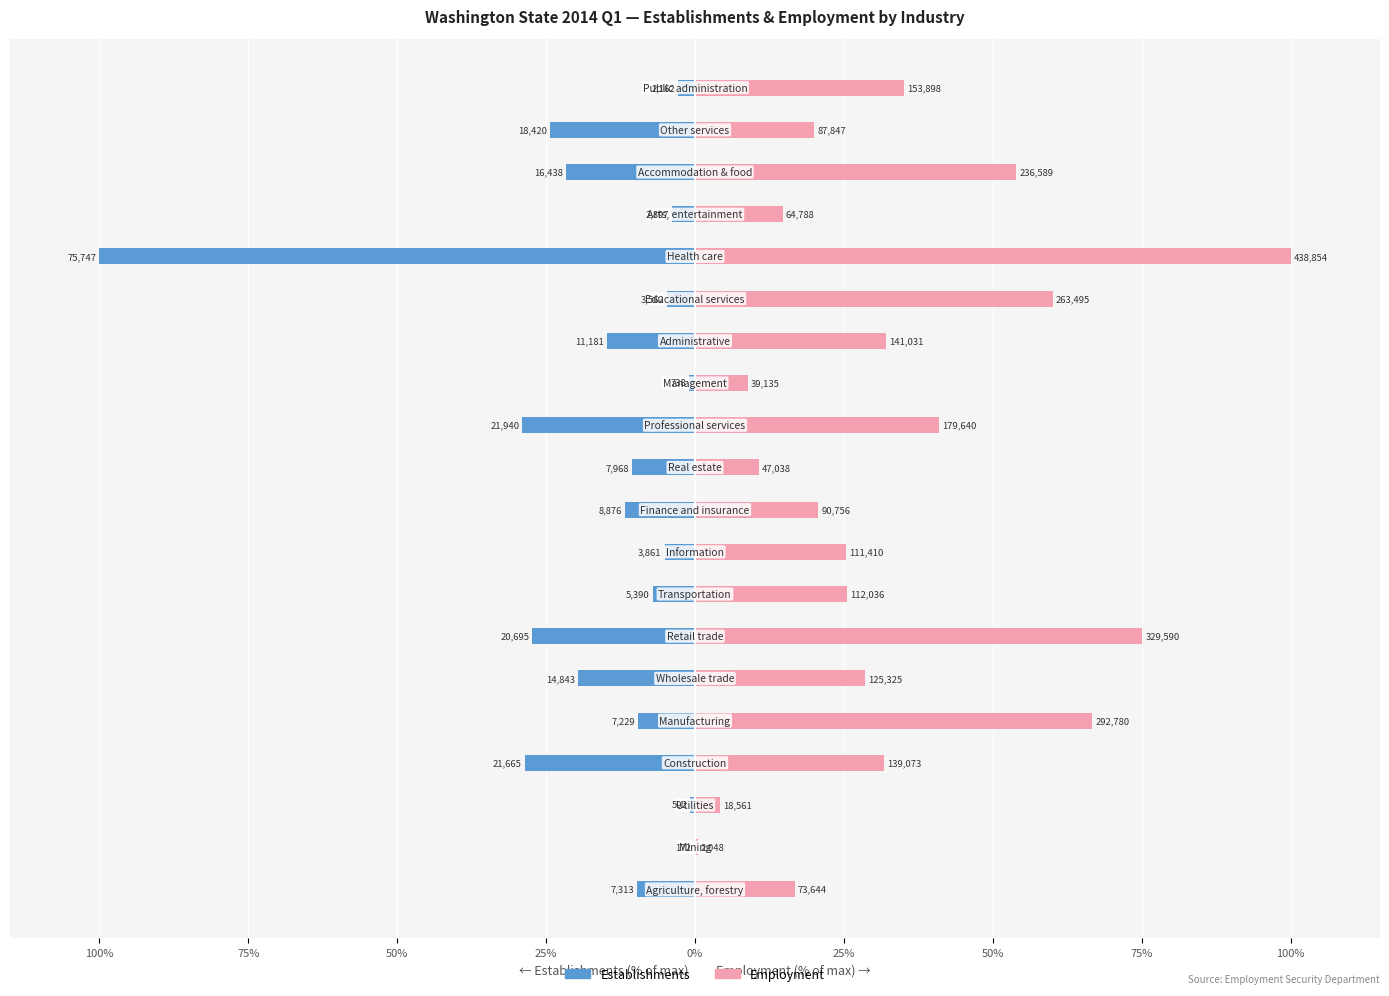

What is the difference between the maximum and minimum values in the Employment series?

99.5